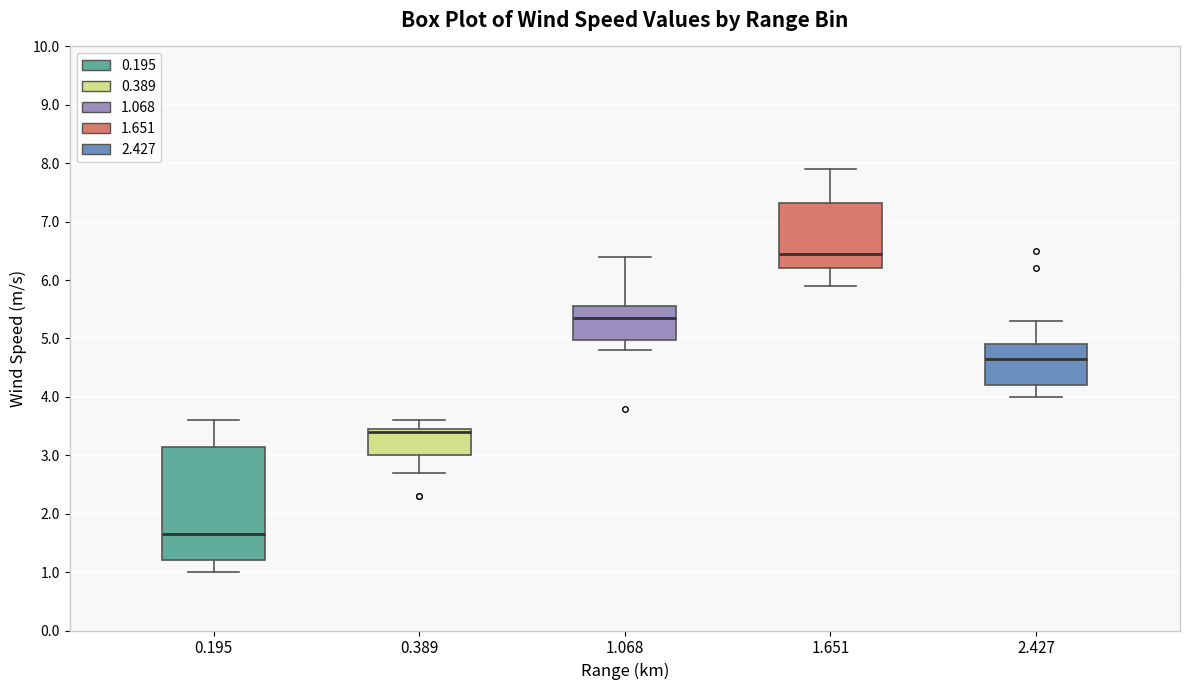

Where does the lower whisker of the box at x = 1.068 end on the y-axis? The values are not printed on the chart, so give them approximately, as read against the axis.

4.8